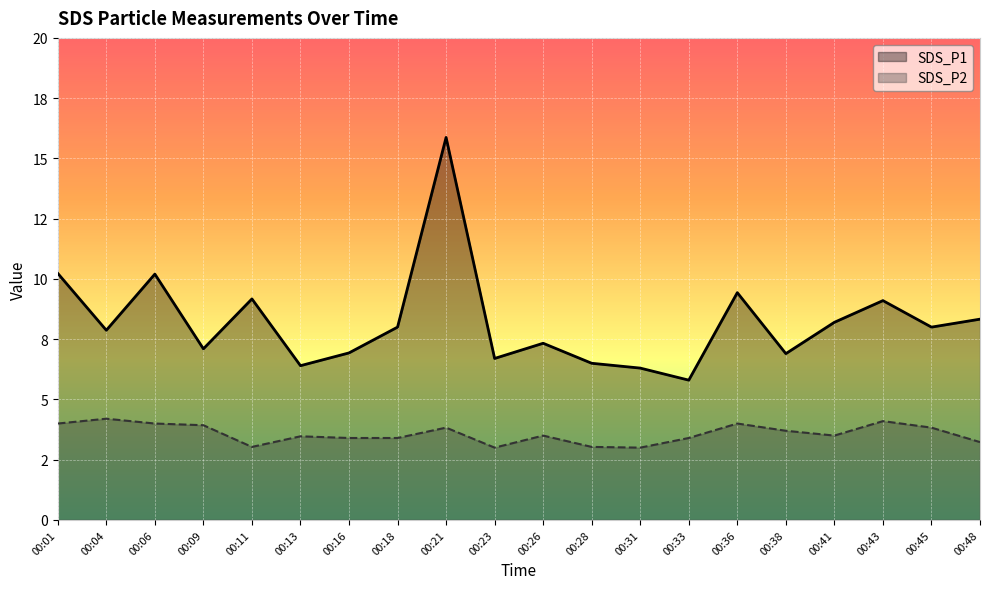

True or false: SDS_P1 and SDS_P2 intersect in this chart.

False